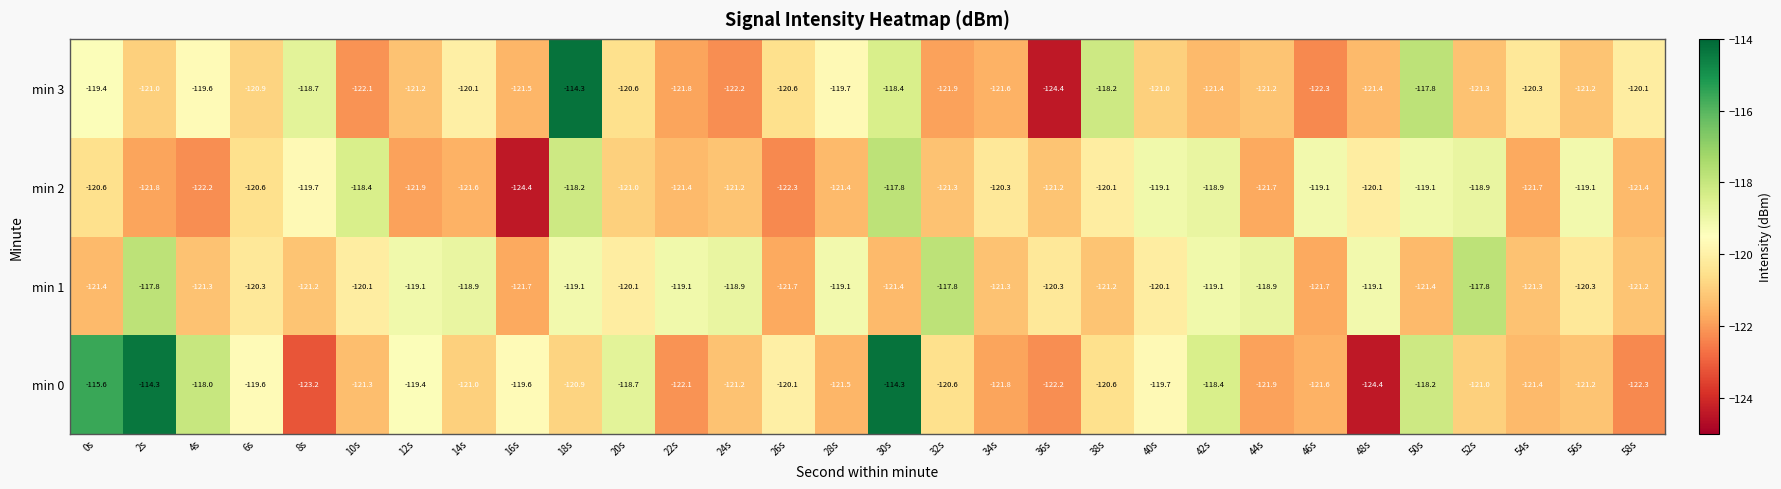

Rank the series at 32s from lowest to highest value.

min 3, min 2, min 0, min 1